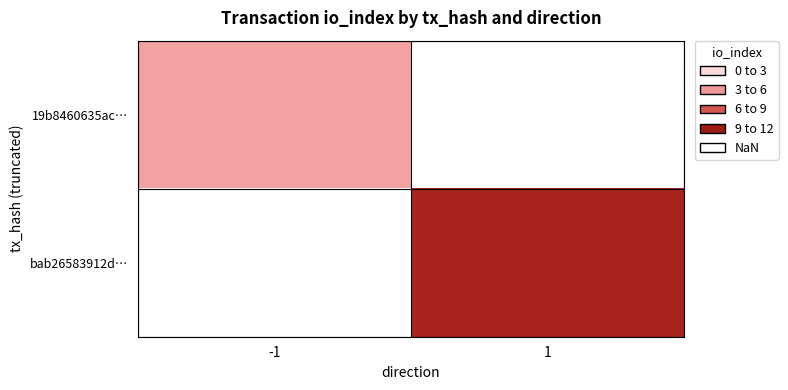

Is it true that 19b8460635ac… equals 6.6 at -1?

False